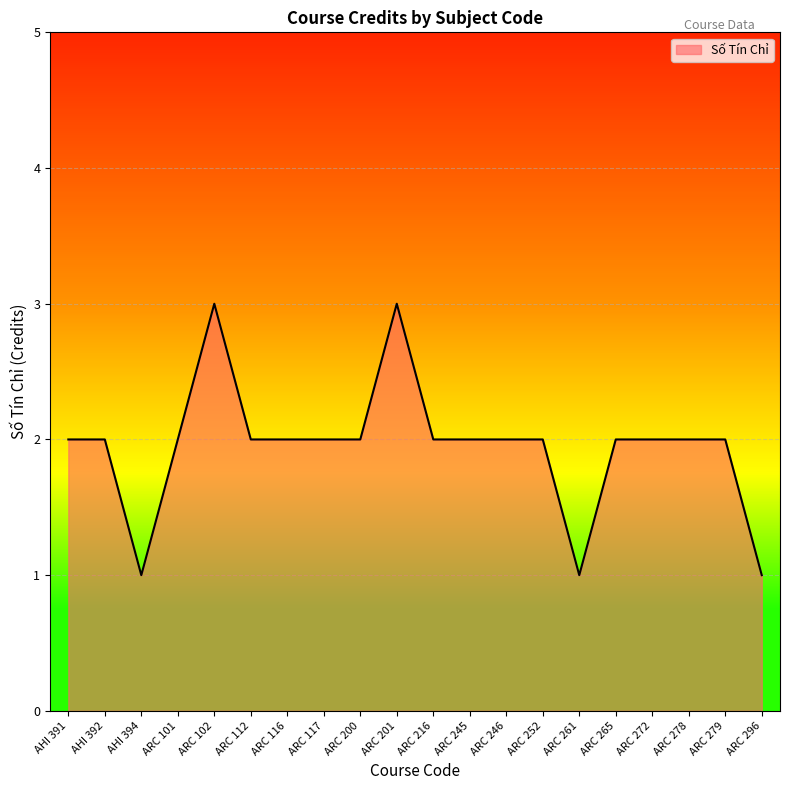

Is it true that the value at ARC 112 is 0?

False